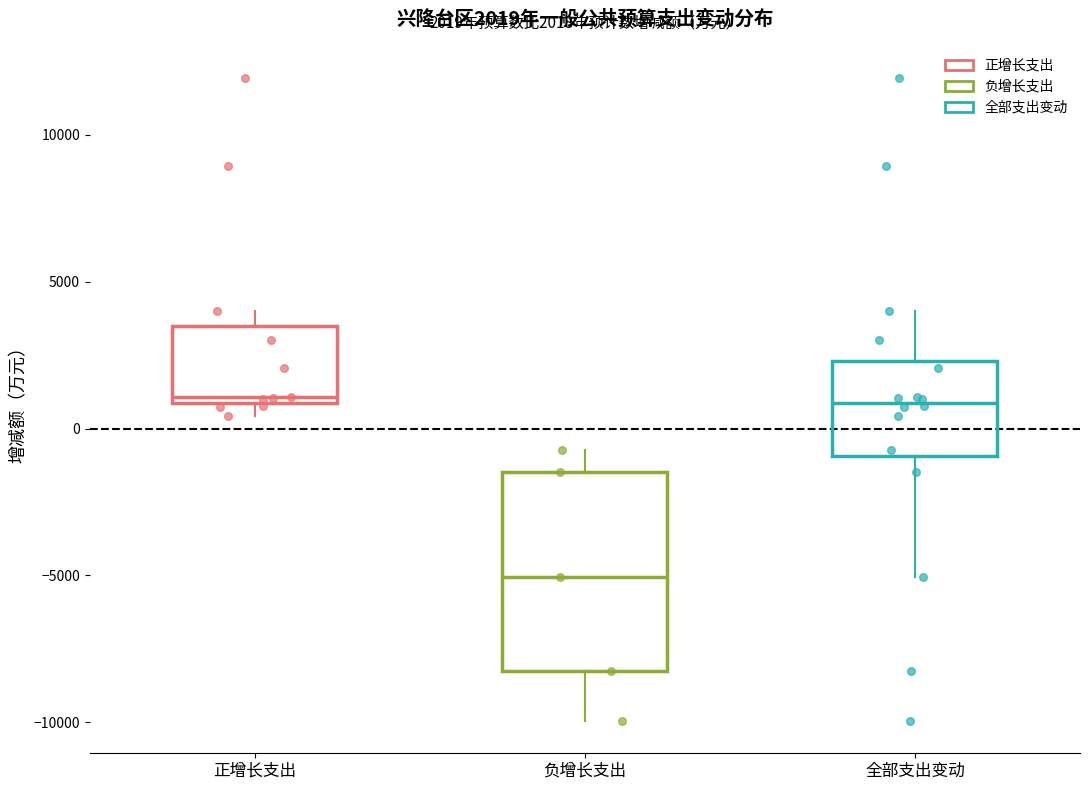

Which box is the tallest, from its lower edge to its upper edge?

负增长支出